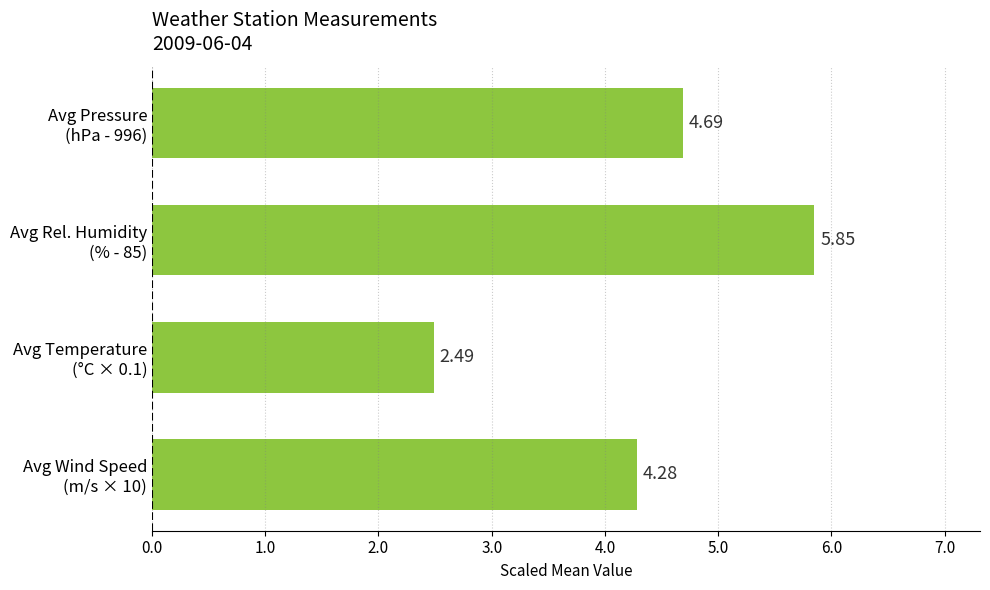

What is the smallest value displayed?

2.5